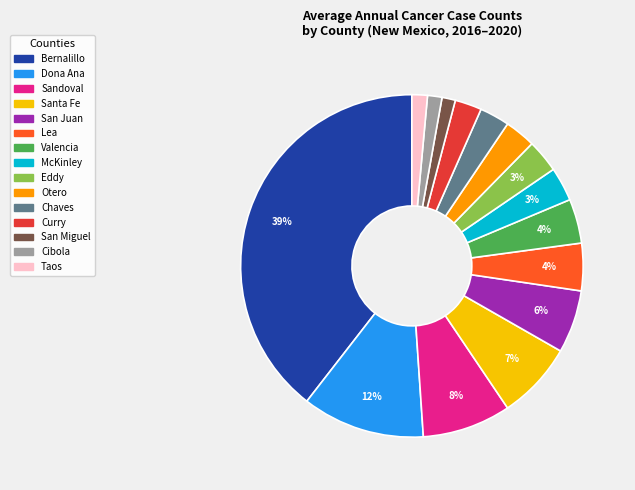

To the nearest percent, what is the difference between the McKinley and Cibola slice percentages?

2%